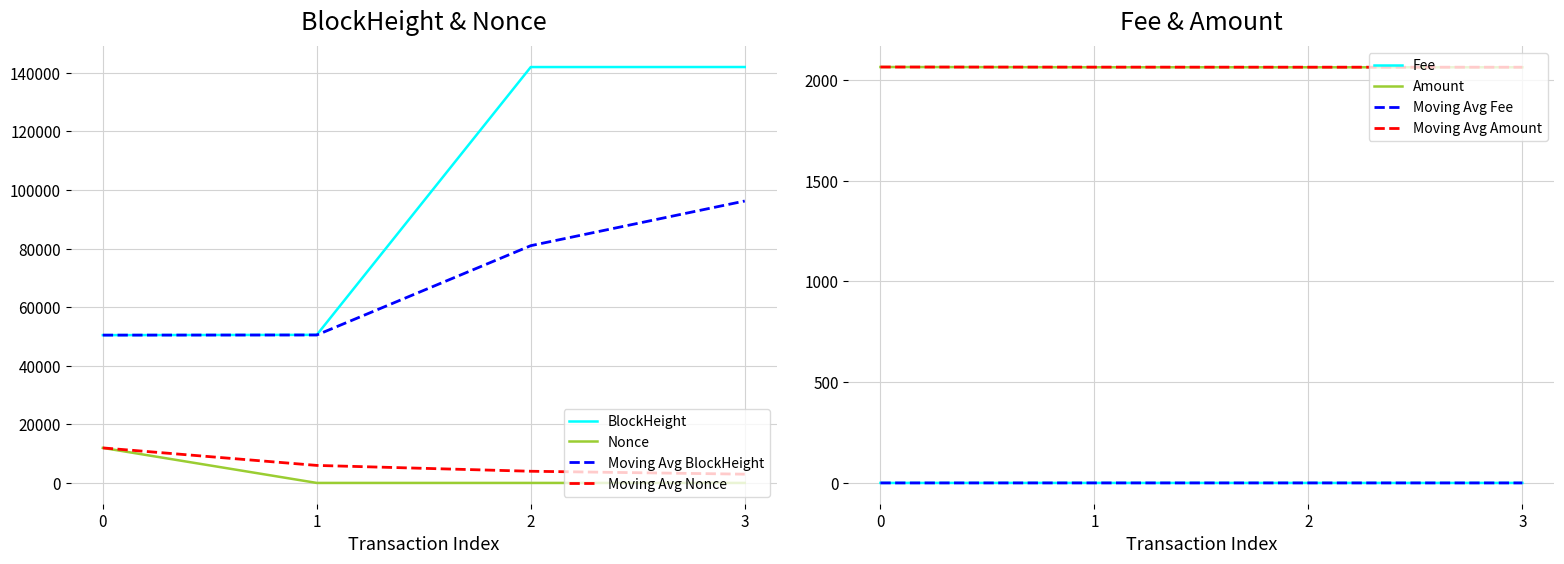

The value of Nonce at 0 is 11955.0. True or false?

True